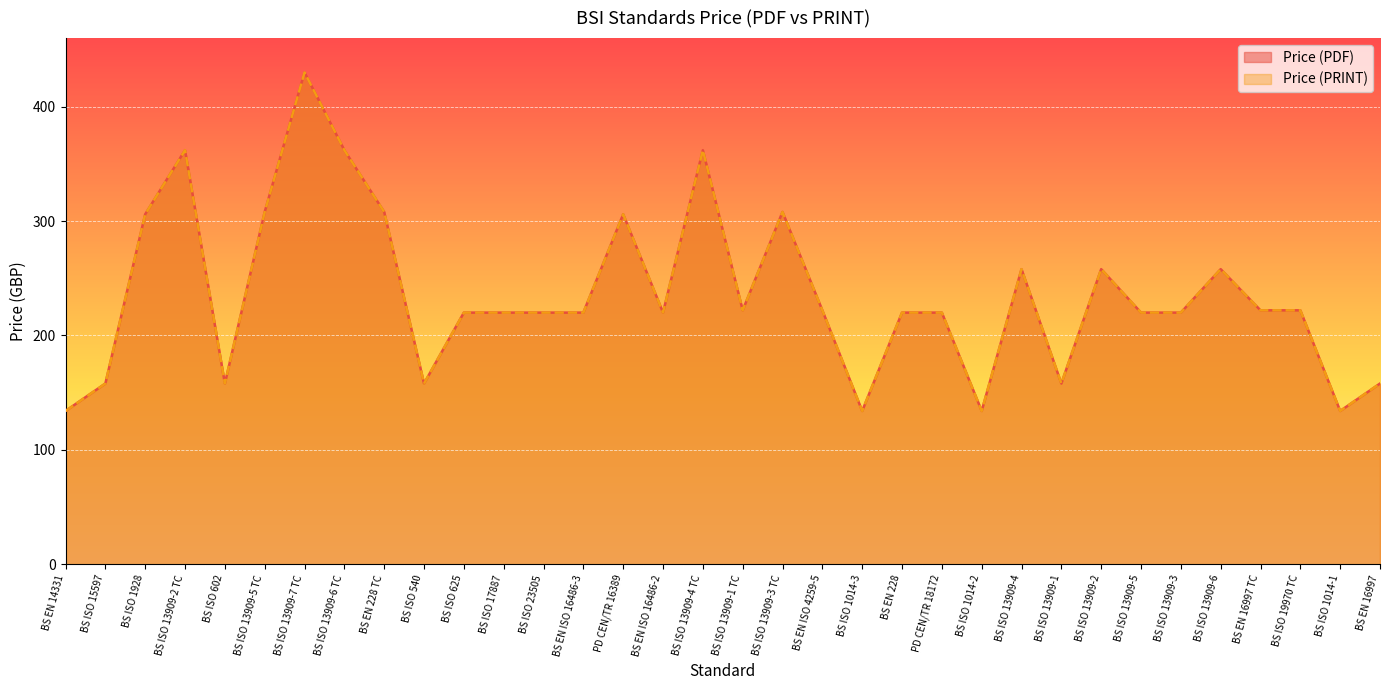

What is the label of the 32nd point from the left?

BS ISO 19970 TC